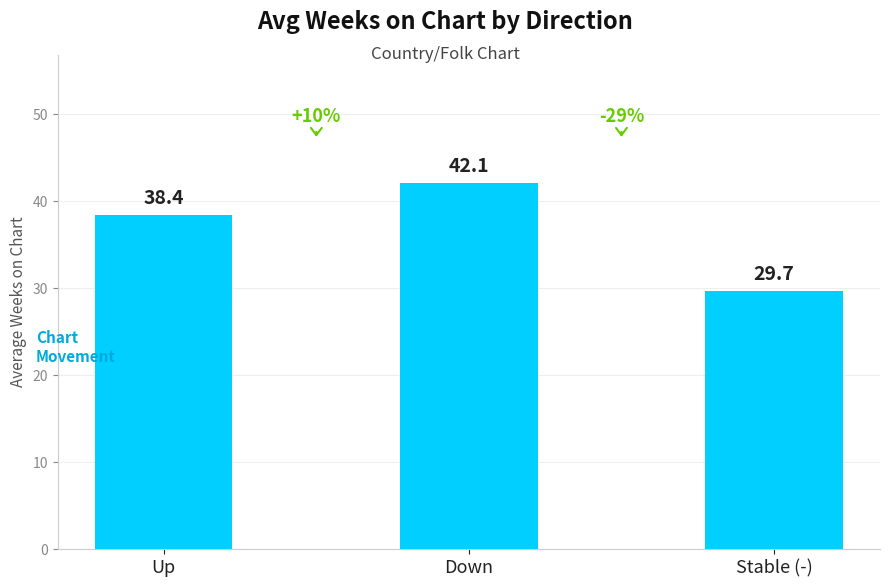

What is the change in value from Up to Stable (-)?

-8.7